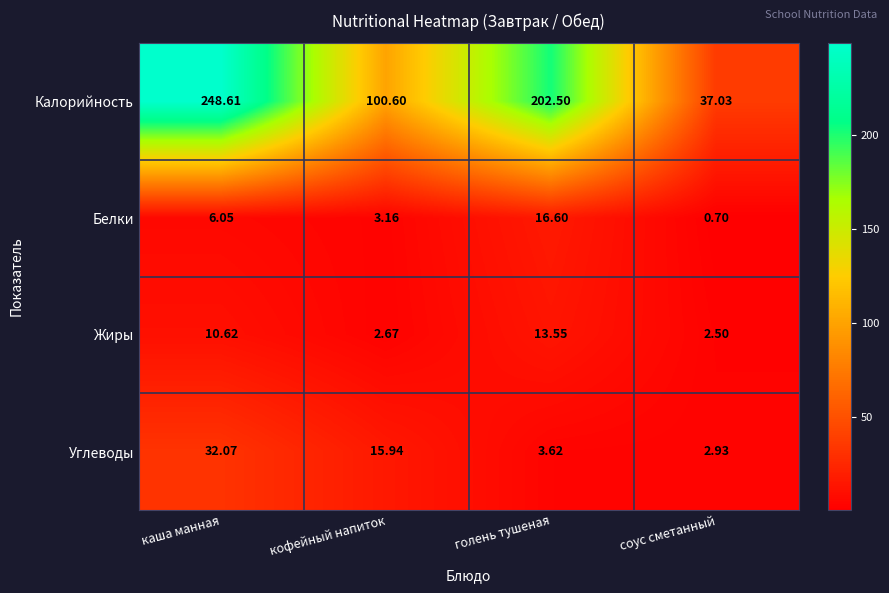

How many distinct data groups are displayed?

4